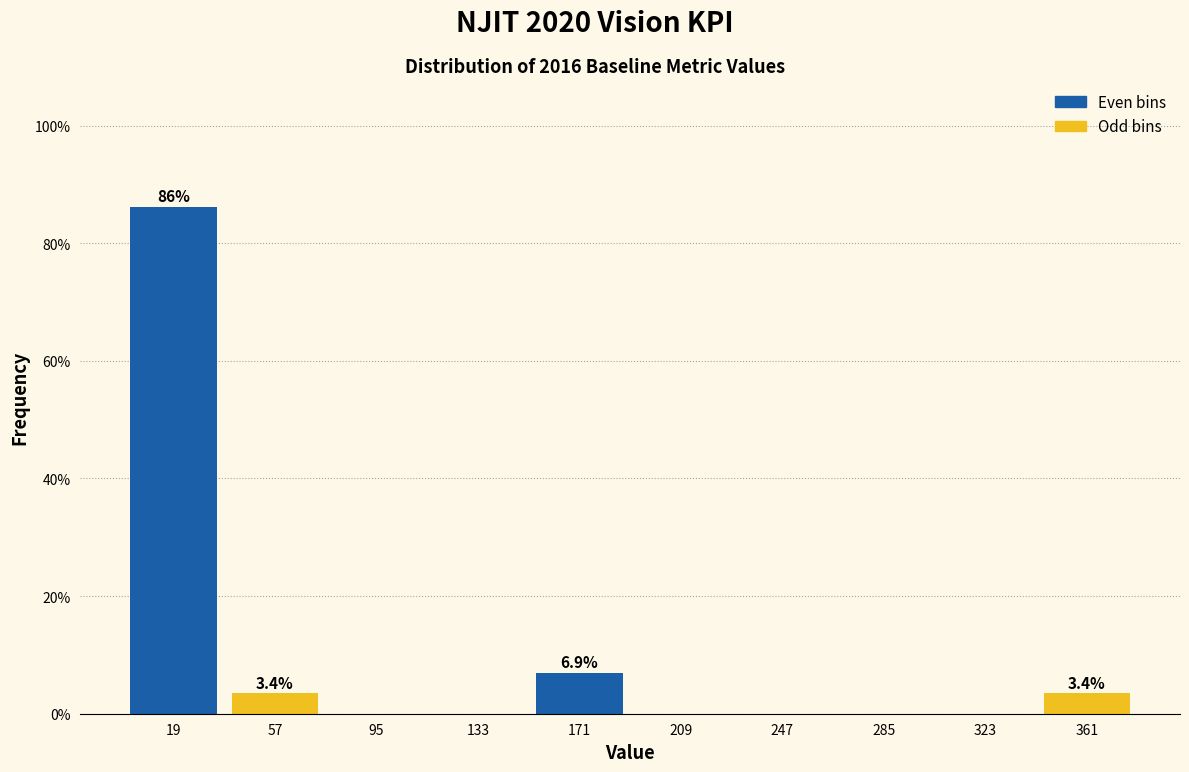

Over which range of the x-axis is the bar tallest?

0 to 40